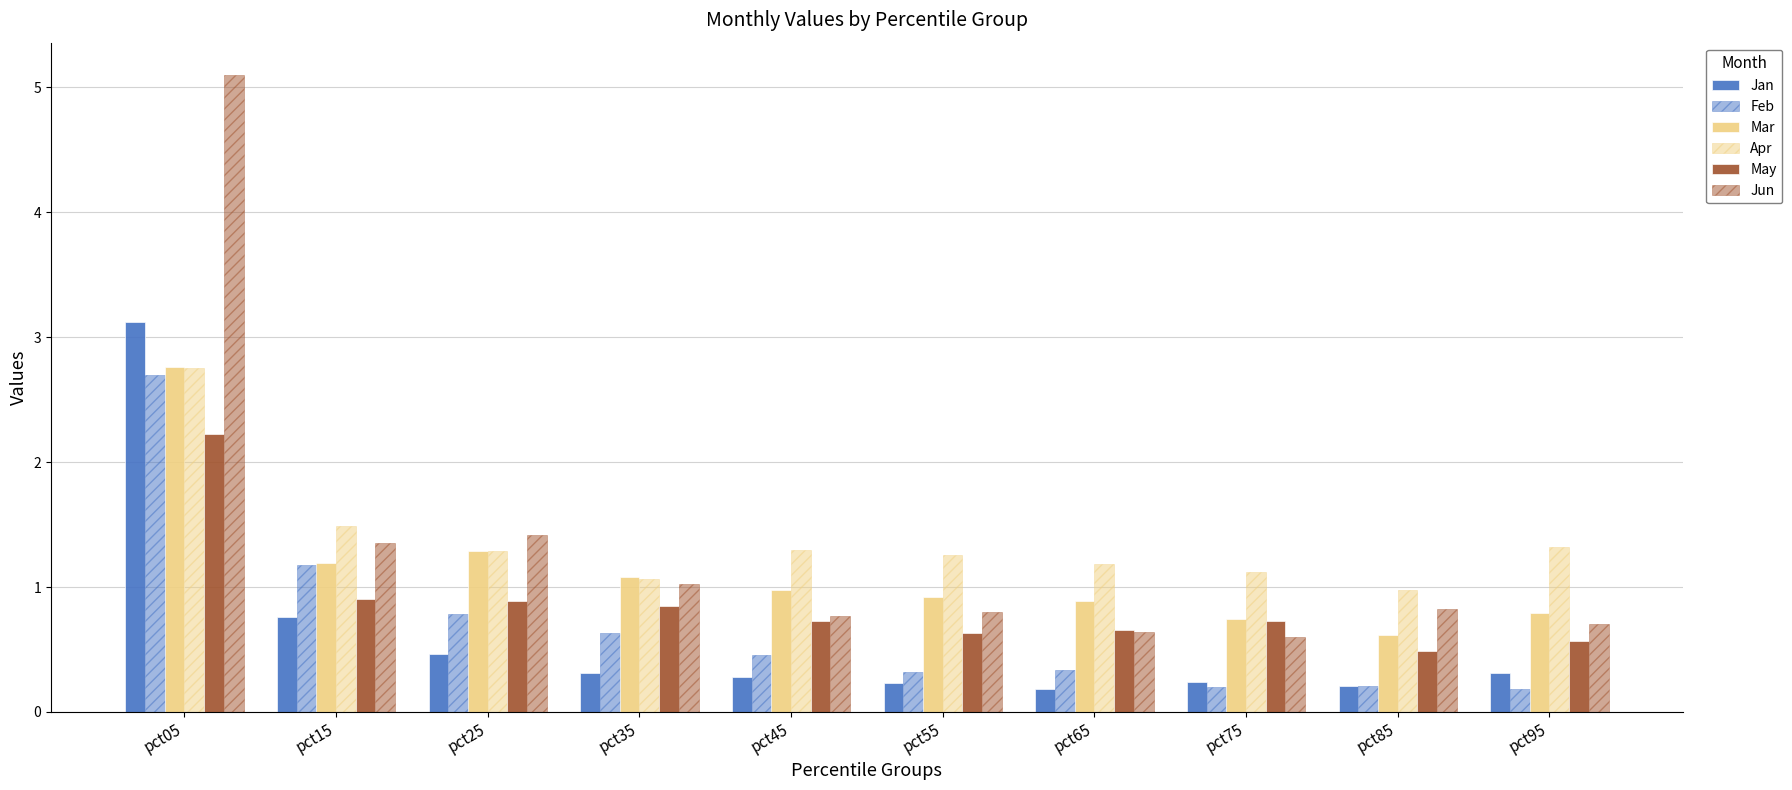

How many values in the Apr series are below 1?

1